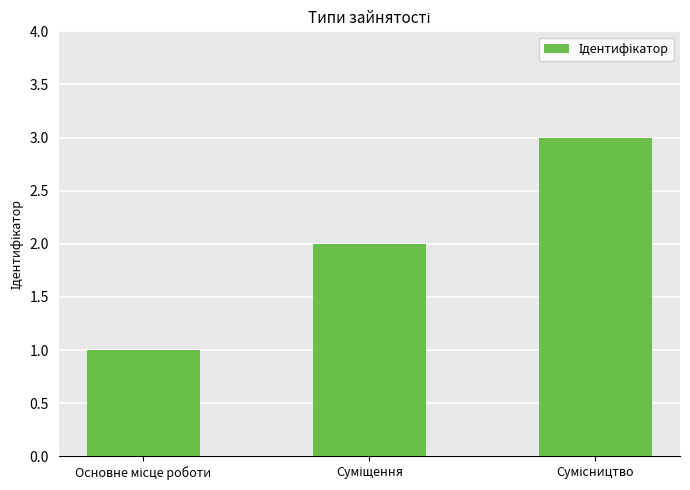

What is the greatest value displayed?

3